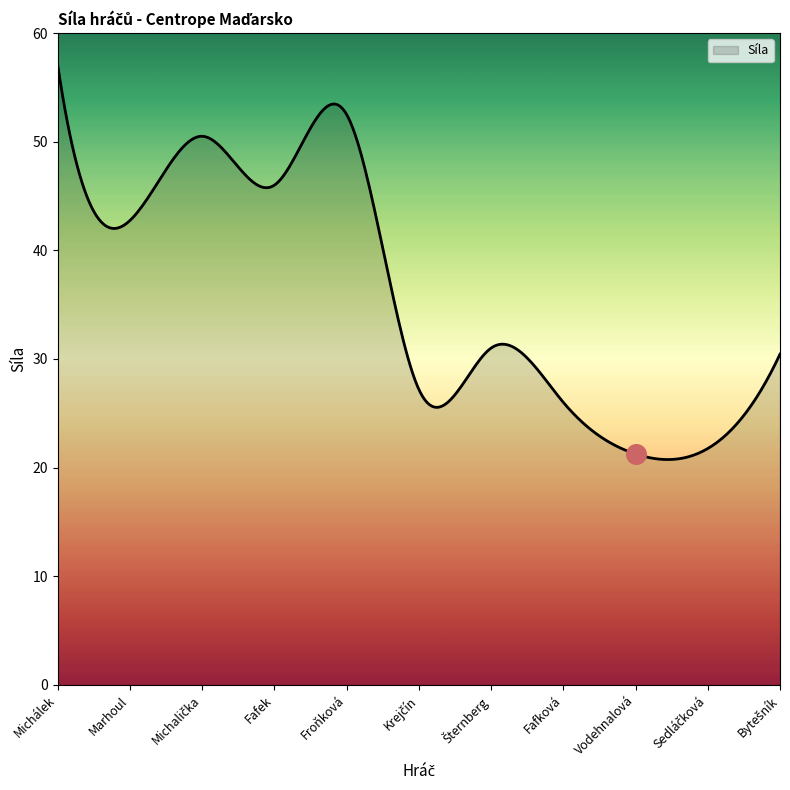

What is the change in value from Vodehnalová to Bytešník?

+9.2